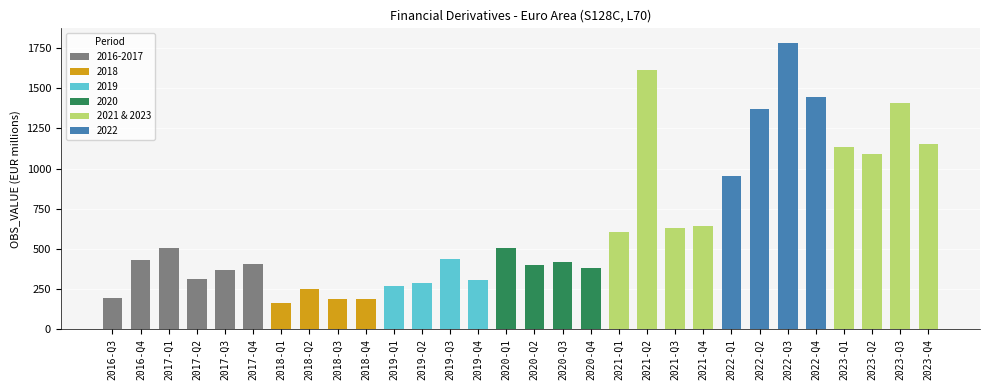

What is the label of the 25th bar from the left?

2022-Q3